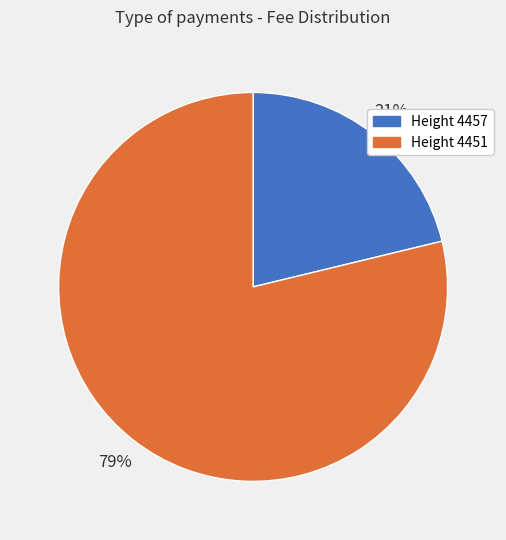

To the nearest percent, what percentage of the pie is Height 4457?

21%